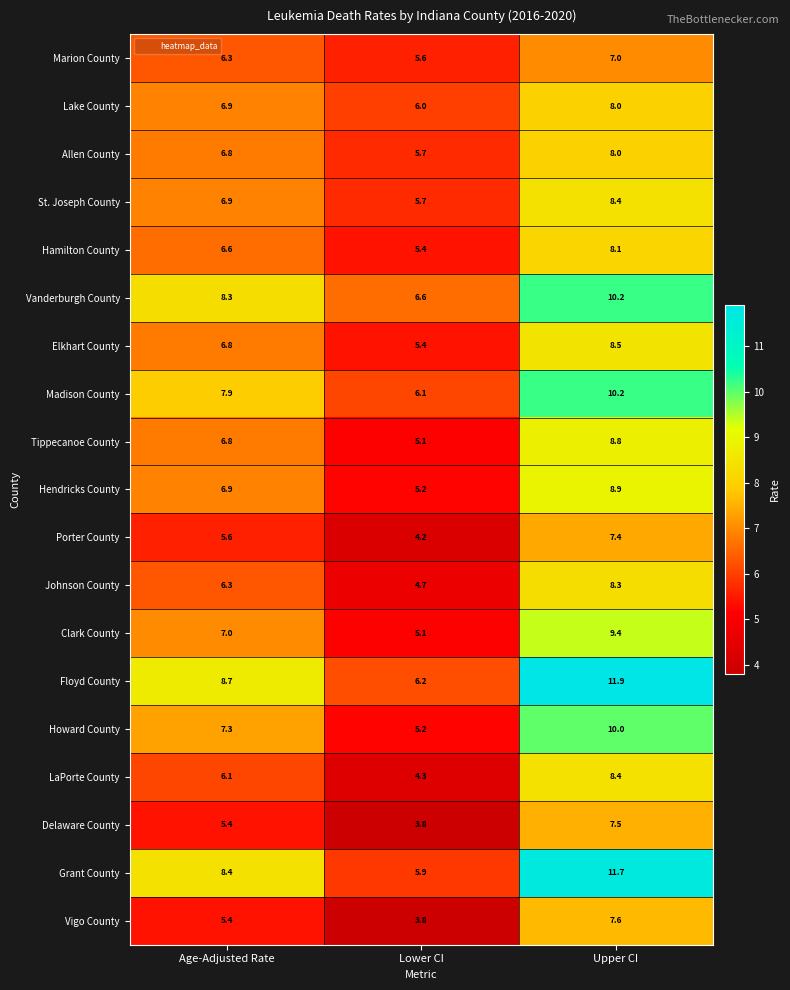

What is the sum of the Marion County values at Lower CI and Upper CI?

12.6